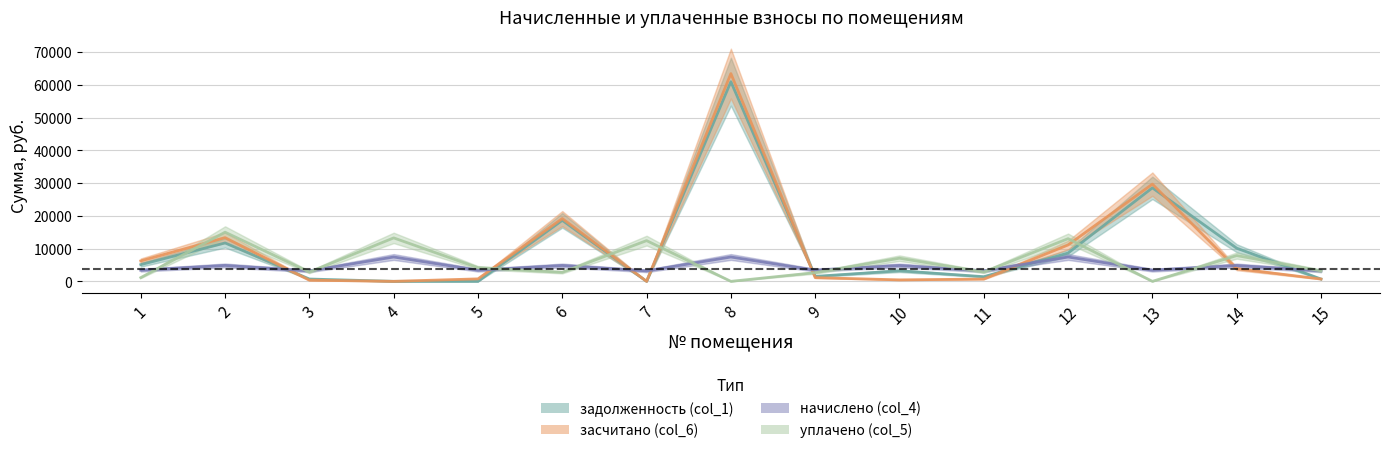

What is the greatest value displayed?

63404.9